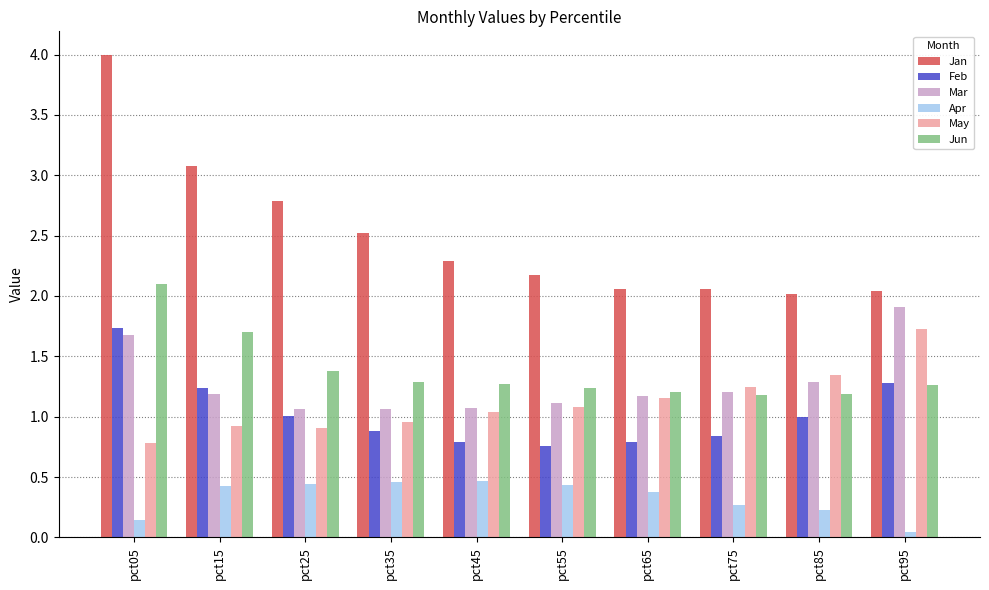

Which series has the largest range (max minus min)?

Jan